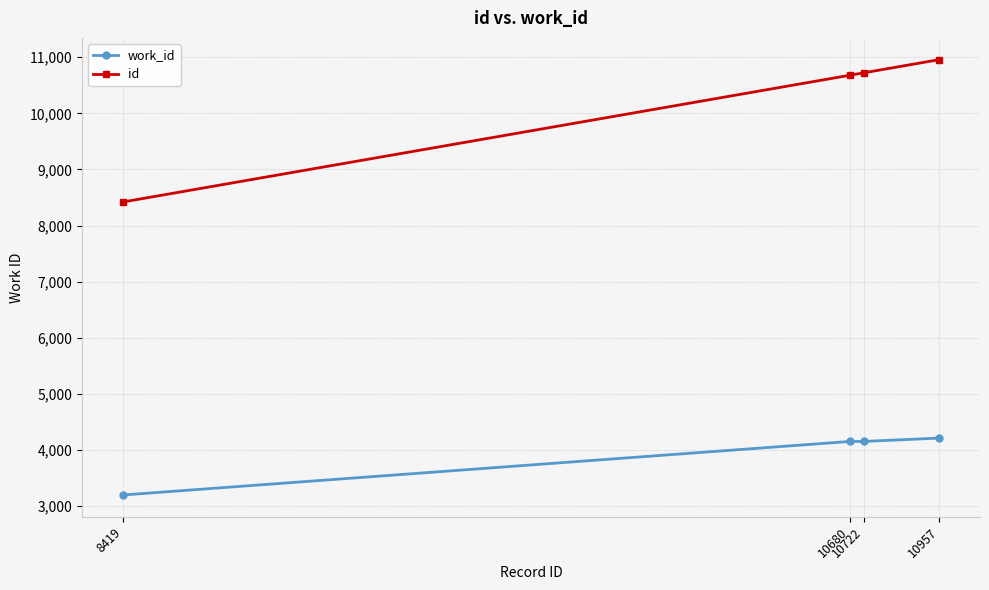

True or false: id and work_id cross at least once.

False